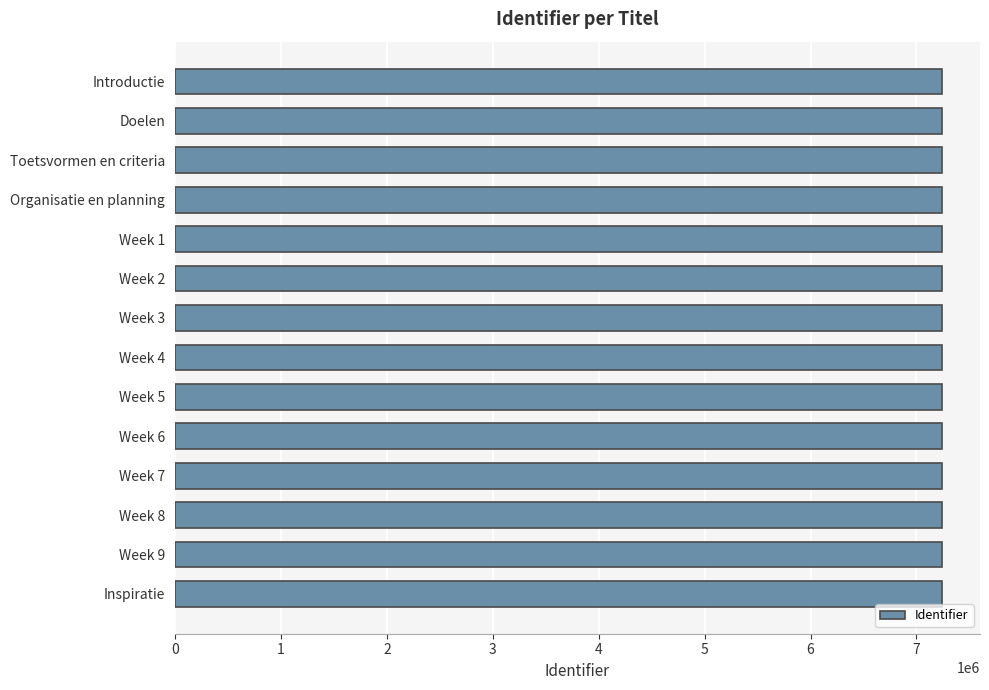

The value at Week 6 is 4338856. True or false?

False